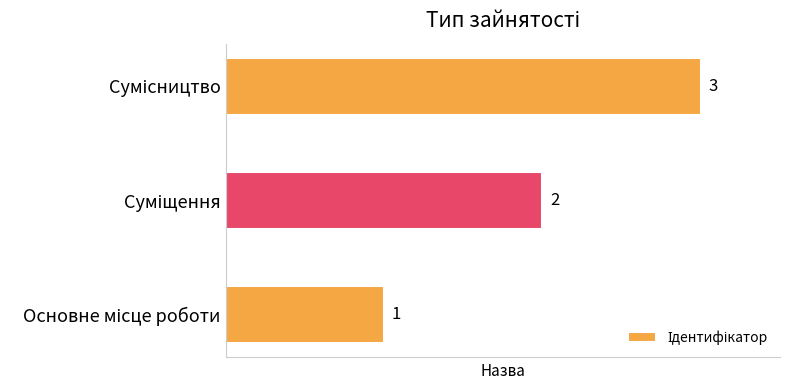

Count the values in the range 1 to 3.

3